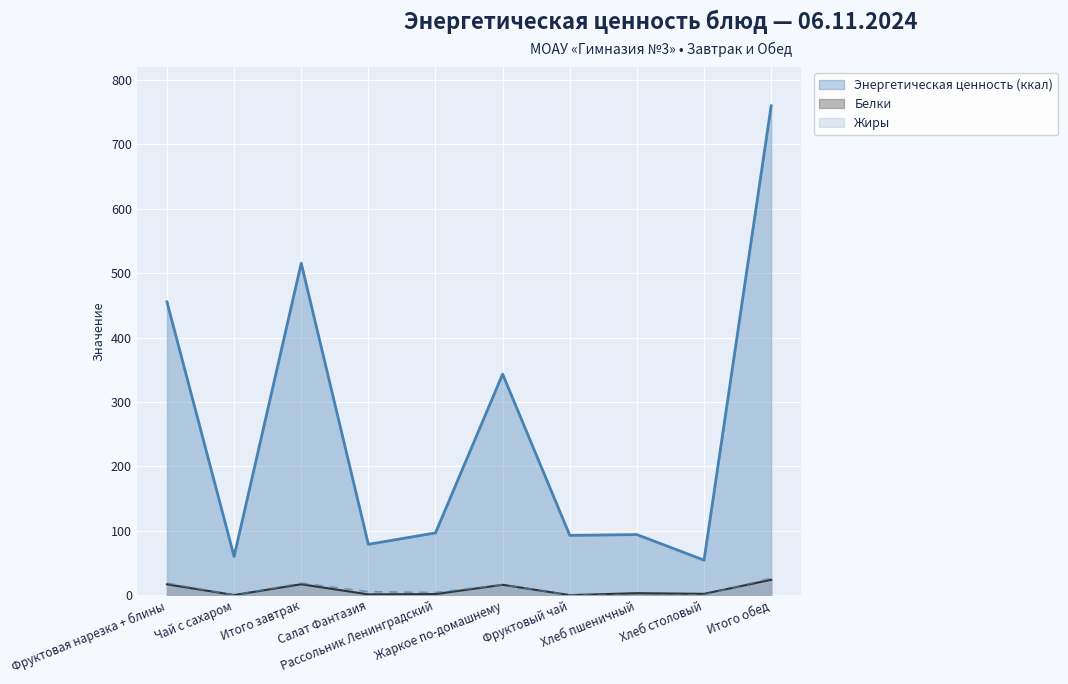

True or false: Жиры has more than 1 interior local peaks.

True